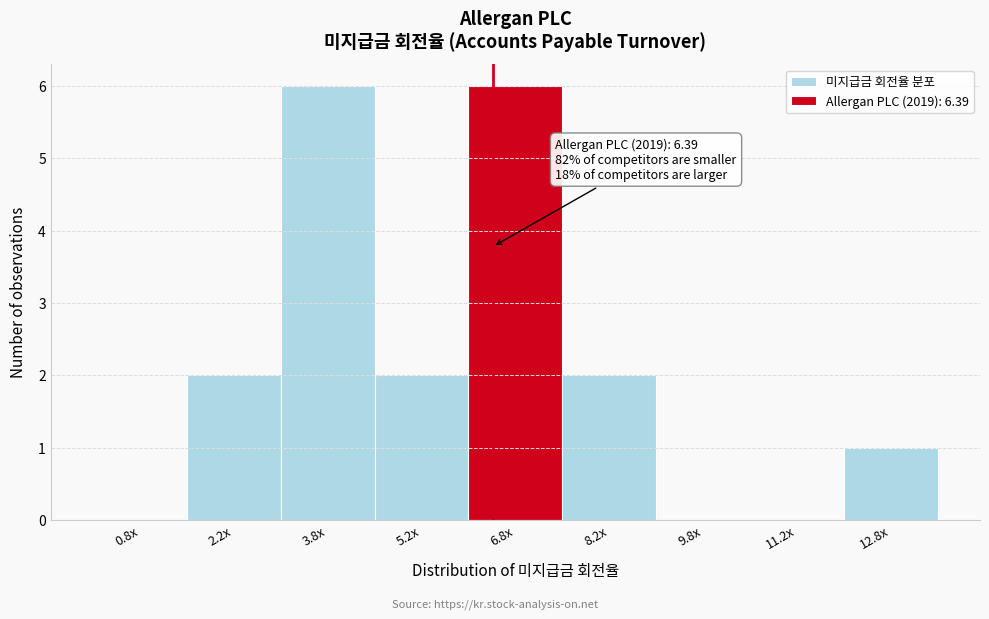

Reading right to left, extract all data points from this chart.

12.8x=1	11.2x=0	9.8x=0	8.2x=2	6.8x=6	5.2x=2	3.8x=6	2.2x=2	0.8x=0